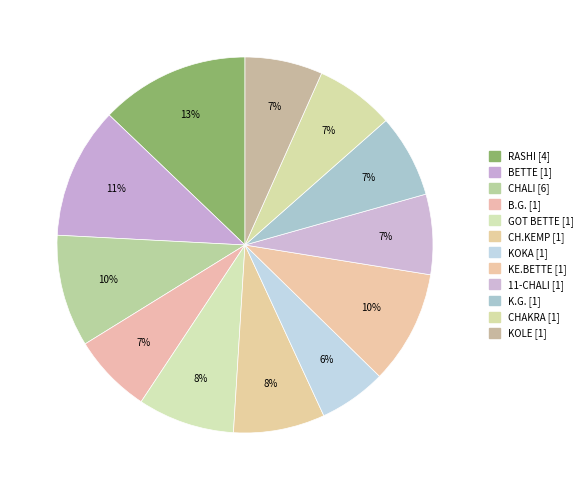

Is it true that K.G. is 7% of the pie?

True